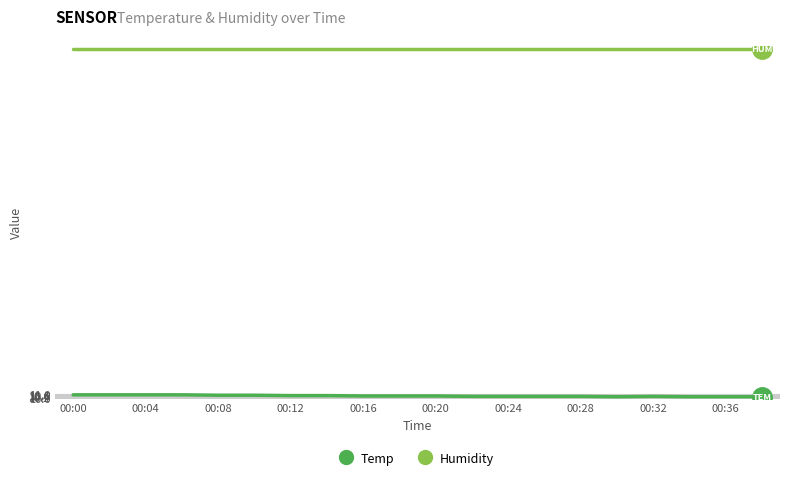

What is the average value of the Humidity series?

99.9